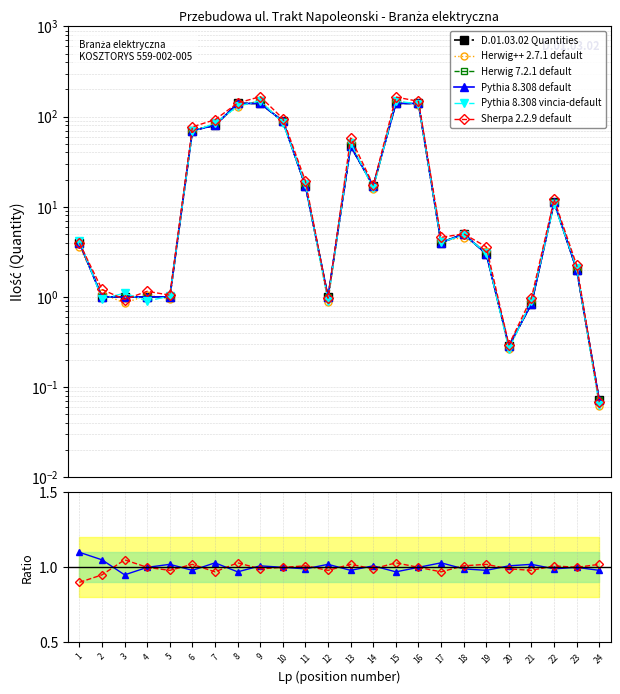

Where is the first local maximum for Pythia 8.308 vincia-default?

3